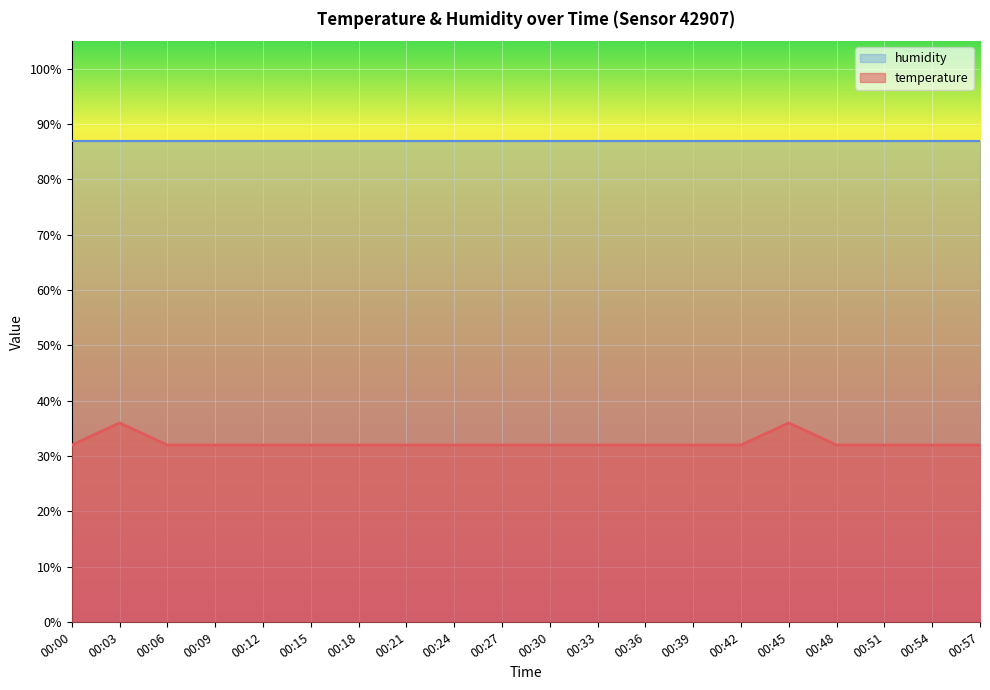

True or false: temperature and humidity cross at least once.

False